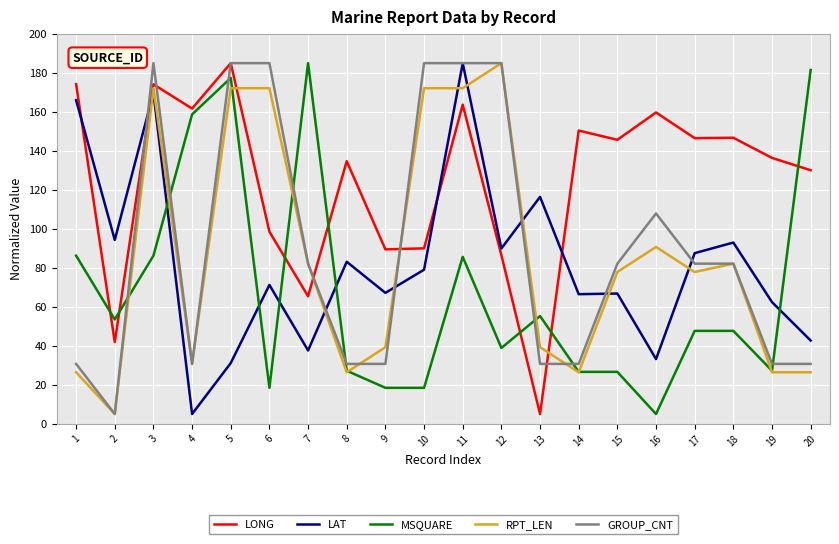

What is the lowest value of the GROUP_CNT series?

5.0